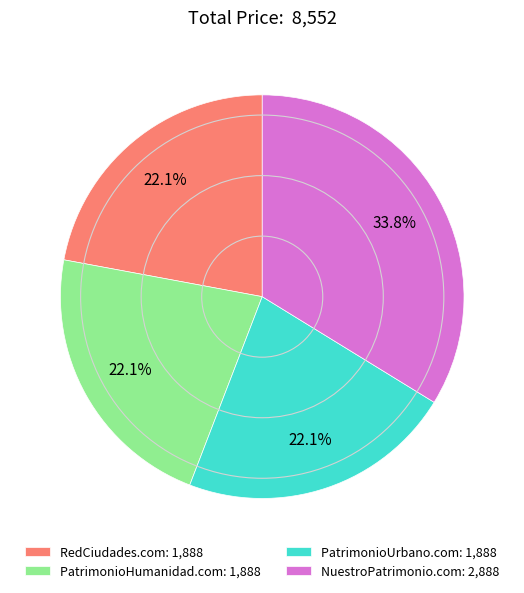

Is it true that PatrimonioUrbano.com is 22% of the pie?

True